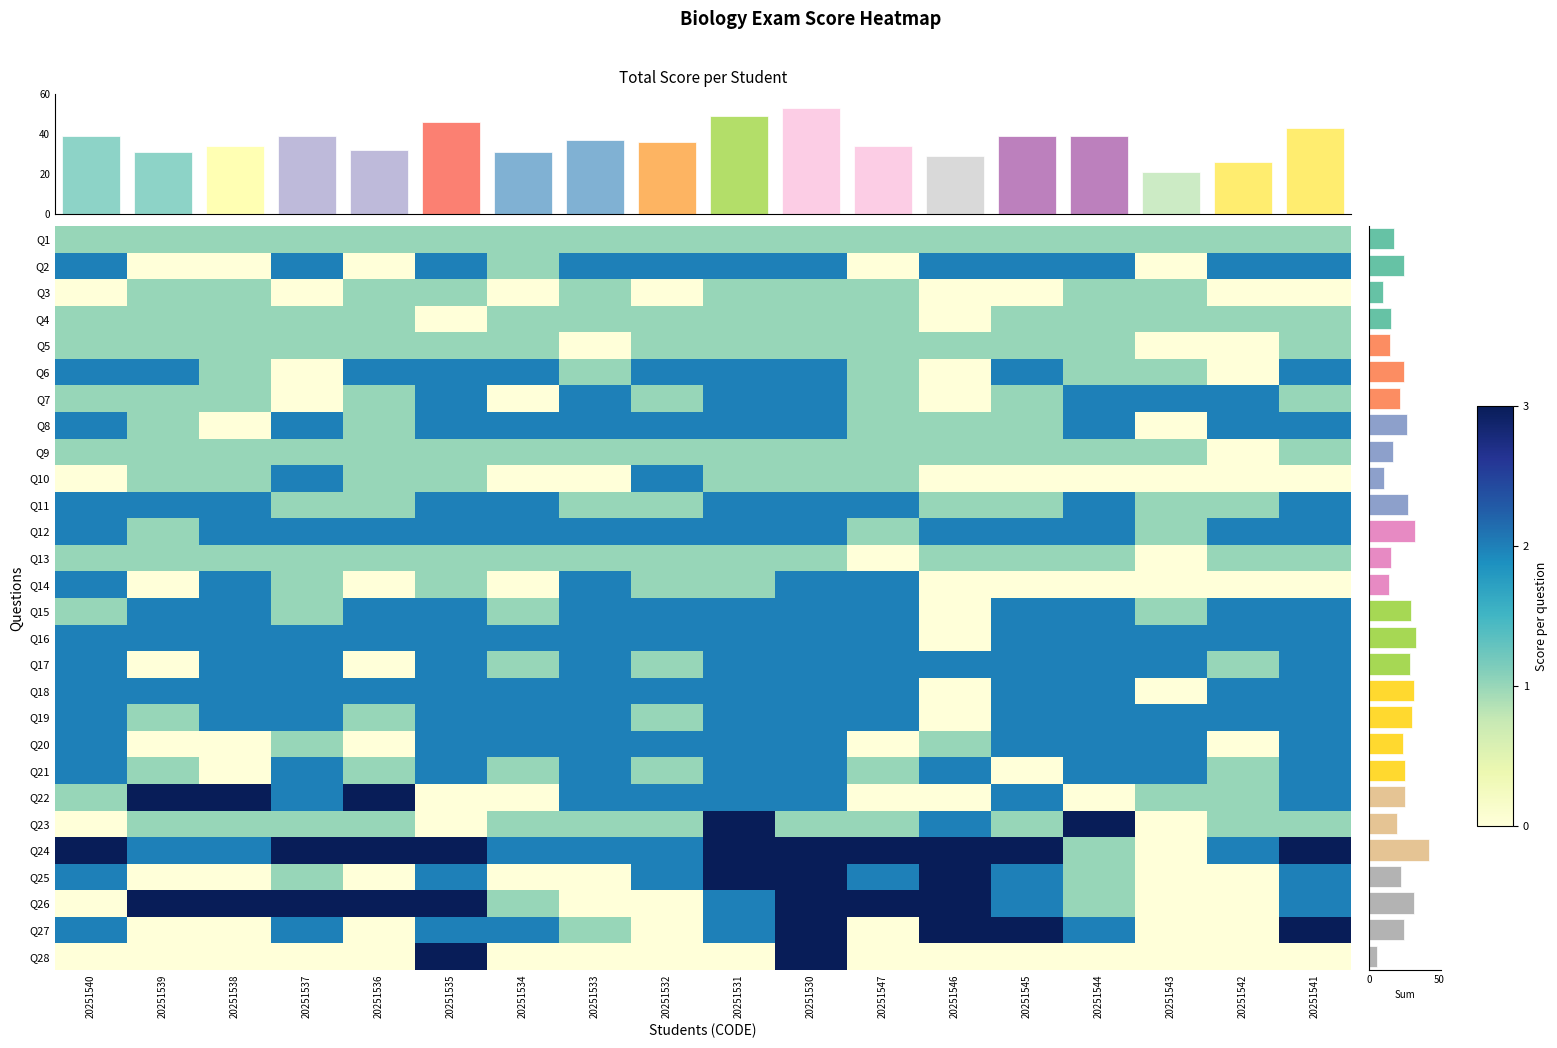

At which category does the chart reach its peak across all series?

20251539